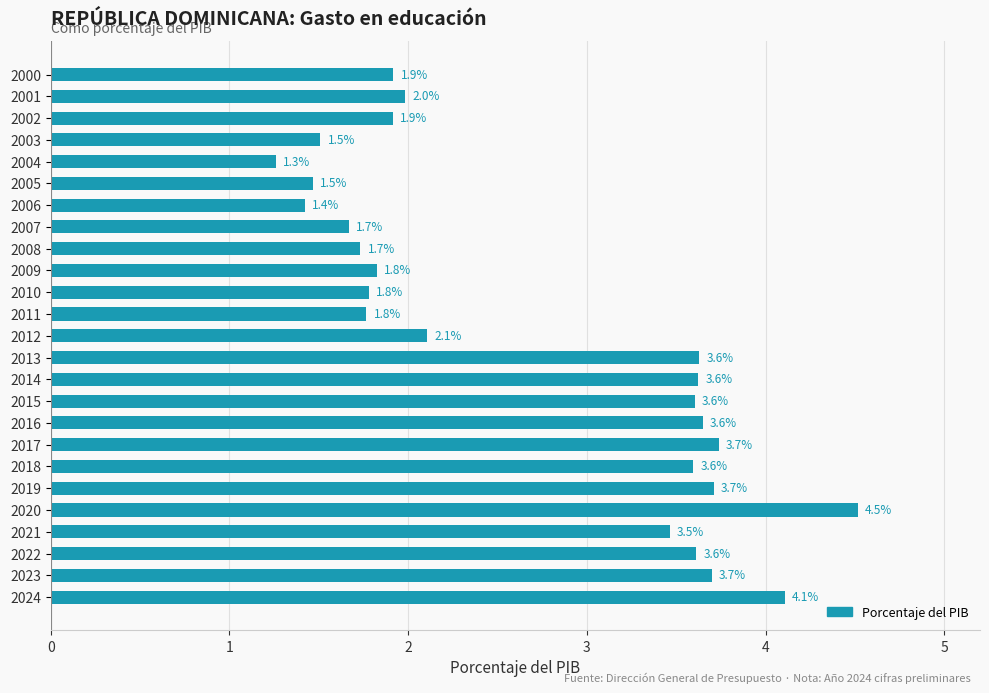

Reading bottom to top, extract all data points from this chart.

4.1	3.7	3.6	3.5	4.5	3.7	3.6	3.7	3.6	3.6	3.6	3.6	2.1	1.8	1.8	1.8	1.7	1.7	1.4	1.5	1.3	1.5	1.9	2.0	1.9